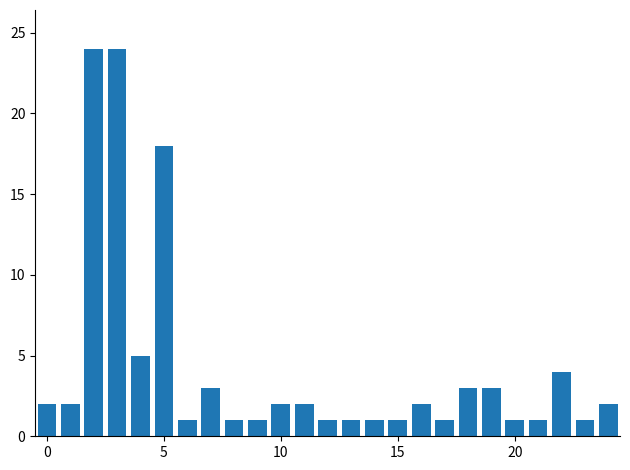

What is the greatest value displayed?

24